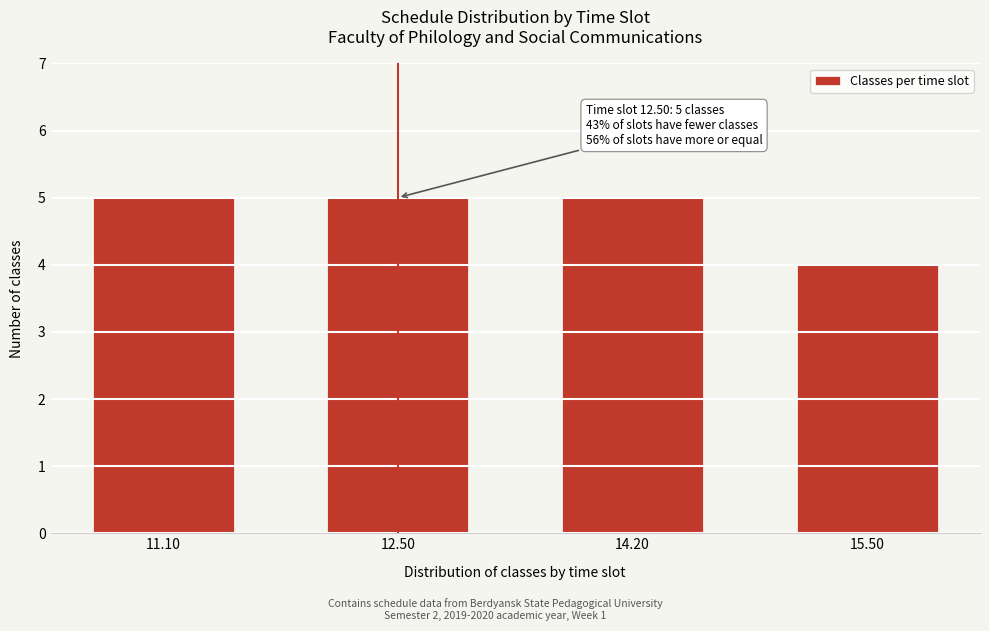

Reading left to right, extract all data points from this chart.

5	5	5	4